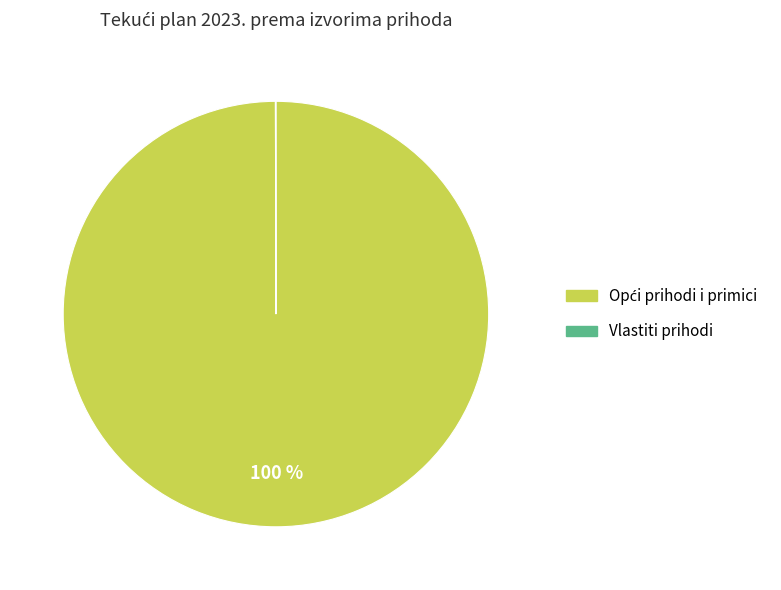

Does any single category account for the majority?

Yes